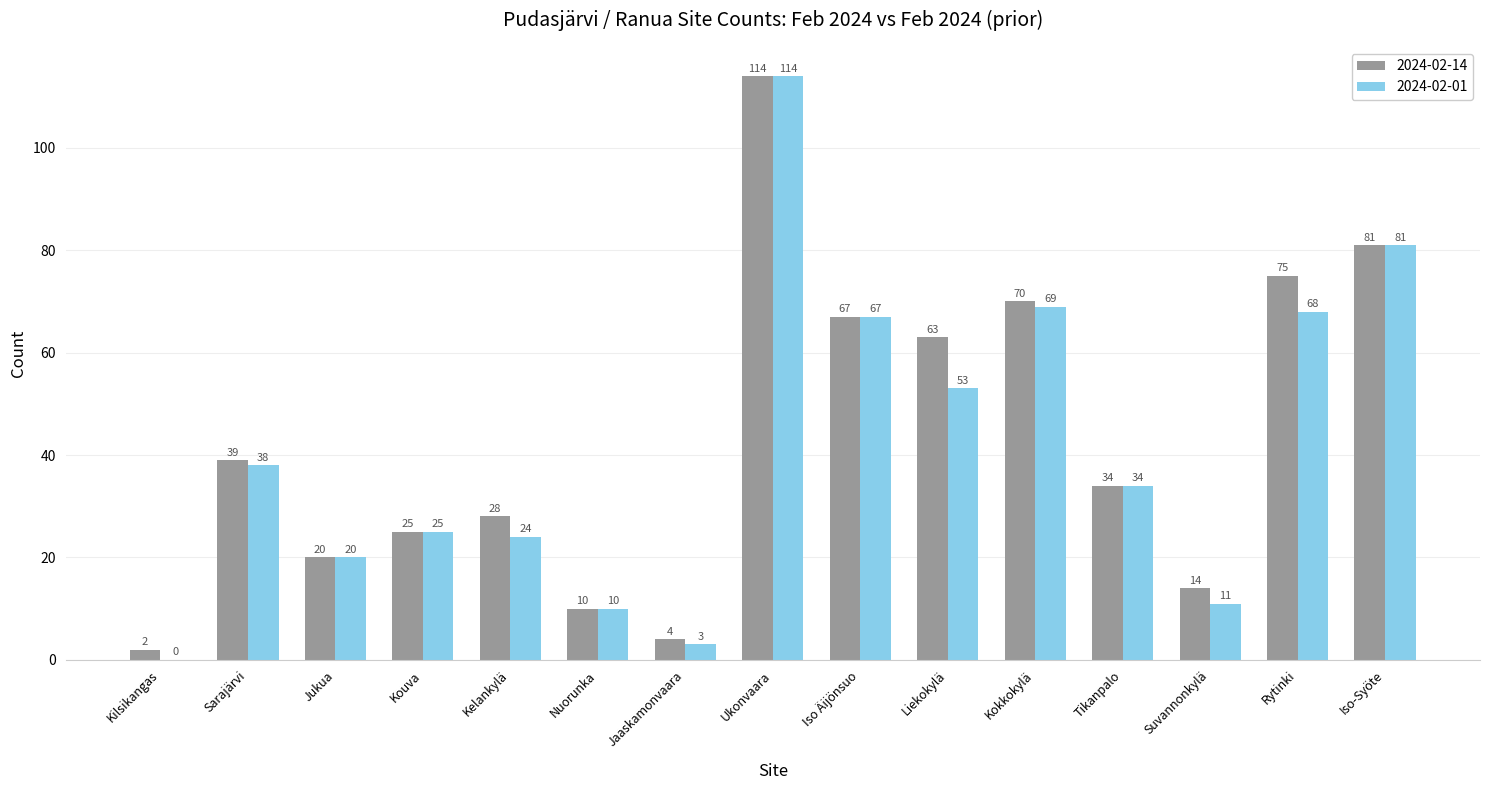

At which label does 2024-02-01 first exceed 34?

Sarajärvi